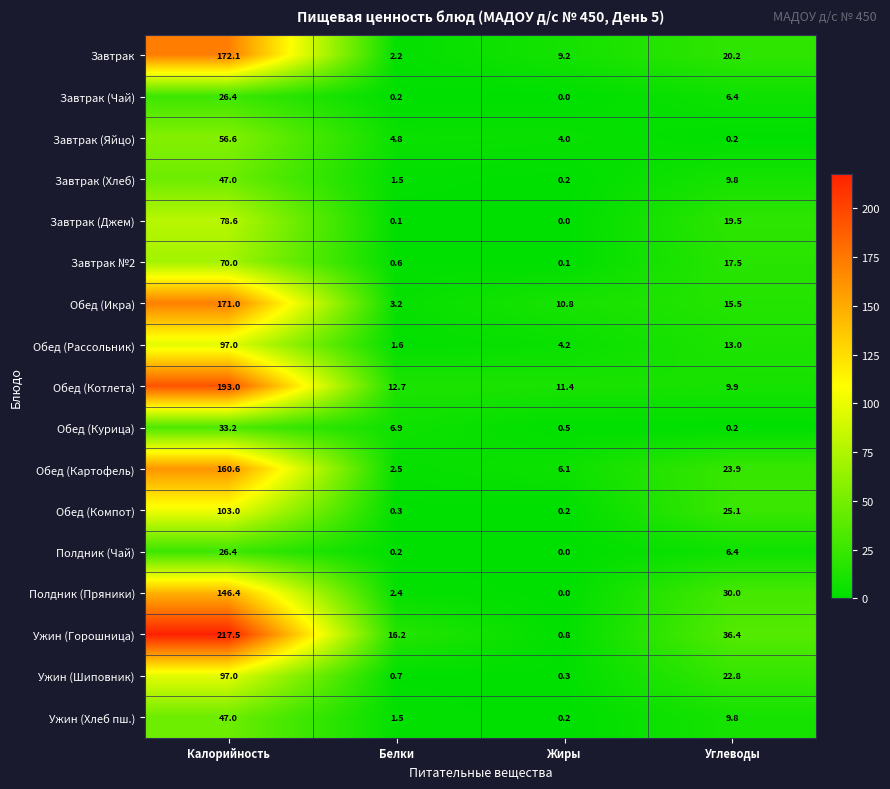

True or false: Обед (Икра) has a value of 25.2 at Углеводы.

False